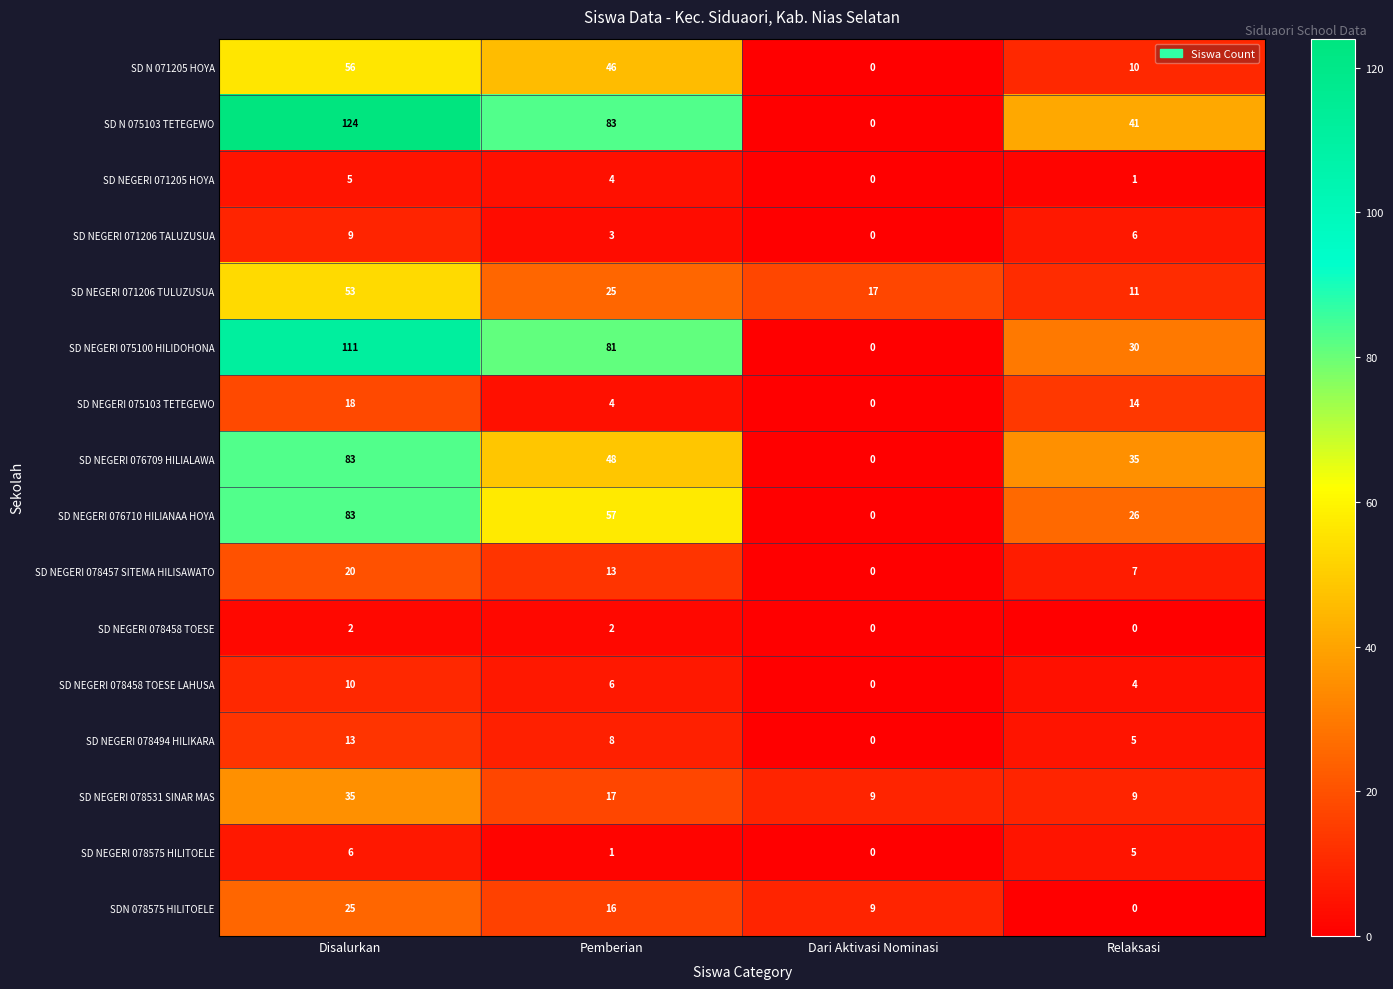

Rank the categories by SD NEGERI 078575 HILITOELE value from lowest to highest.

Dari Aktivasi Nominasi, Pemberian, Relaksasi, Disalurkan